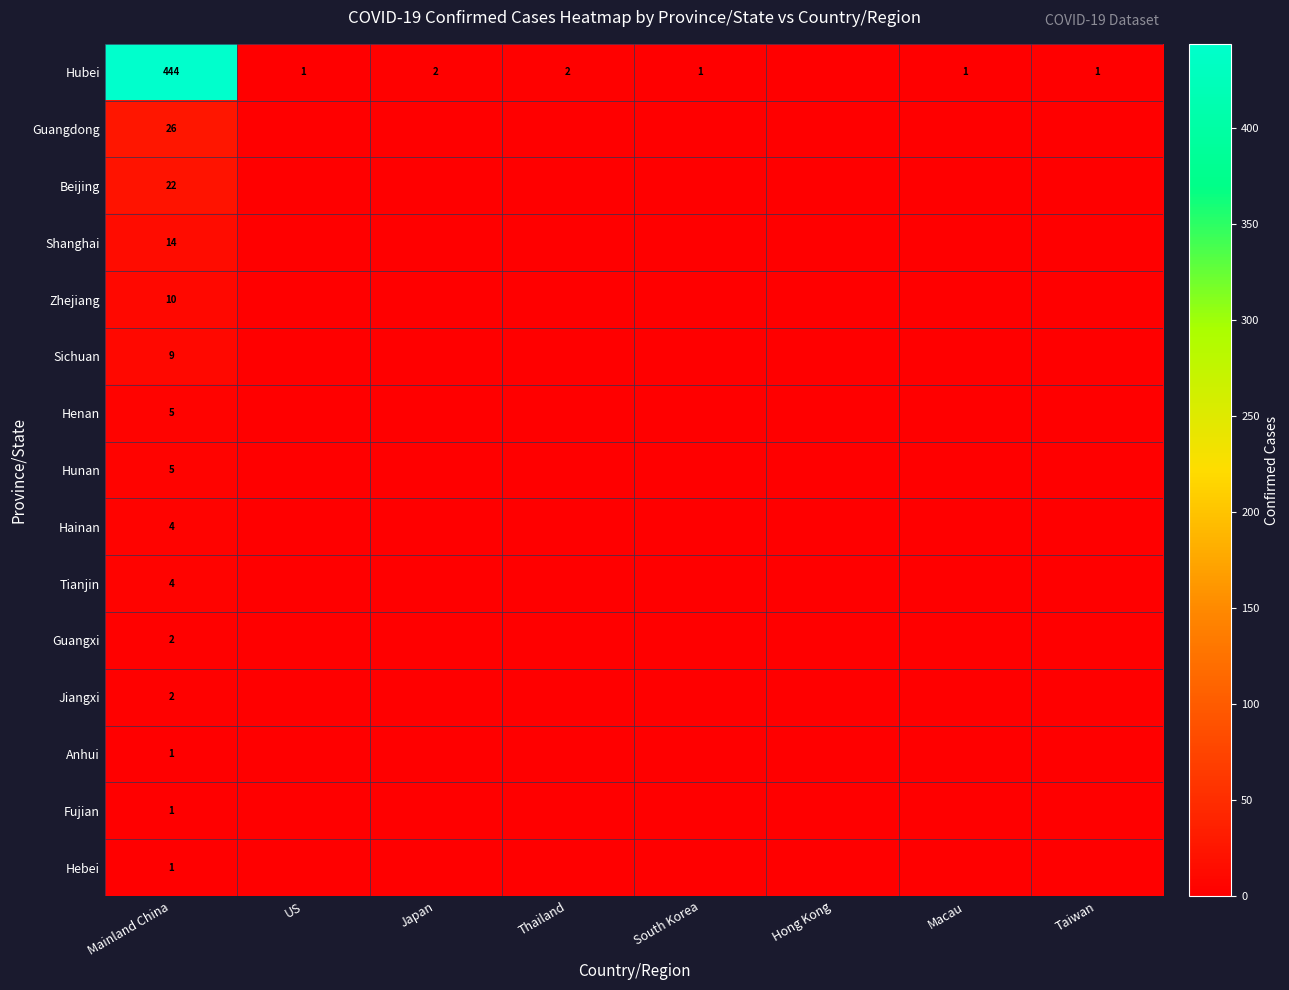

Is it true that Tianjin equals 4 at Mainland China?

True